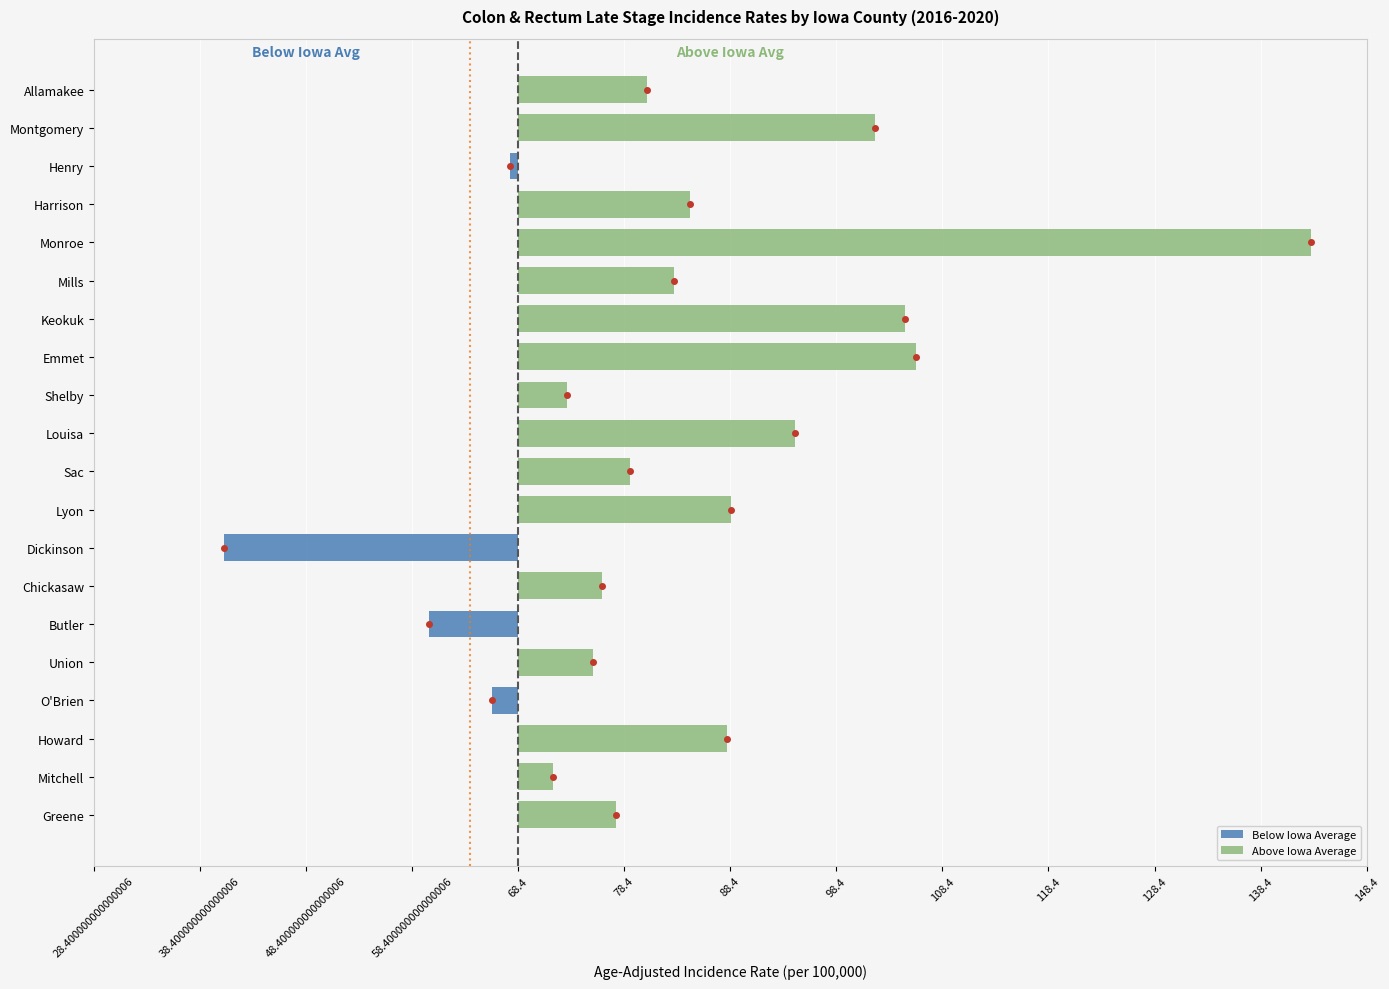

How many groups of bars are there?

20